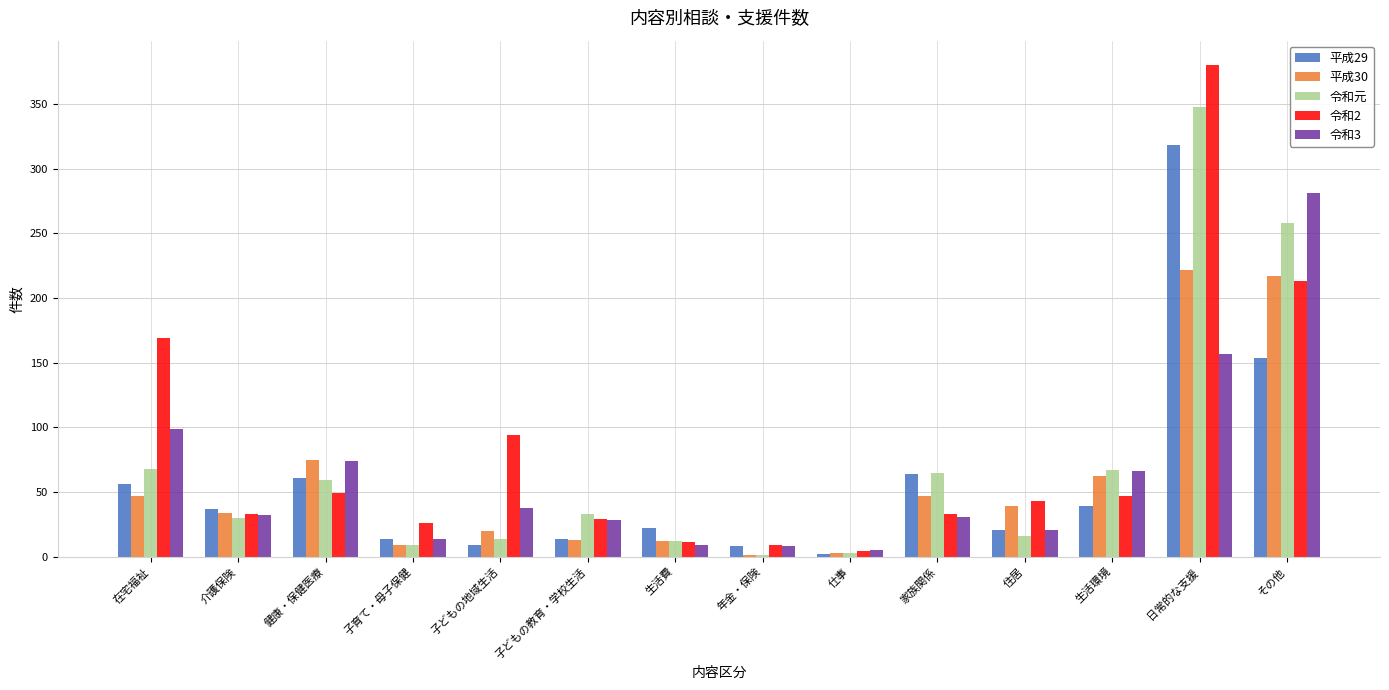

Is the value of 令和3 at 住居 greater than the value of 令和2 at 住居?

No